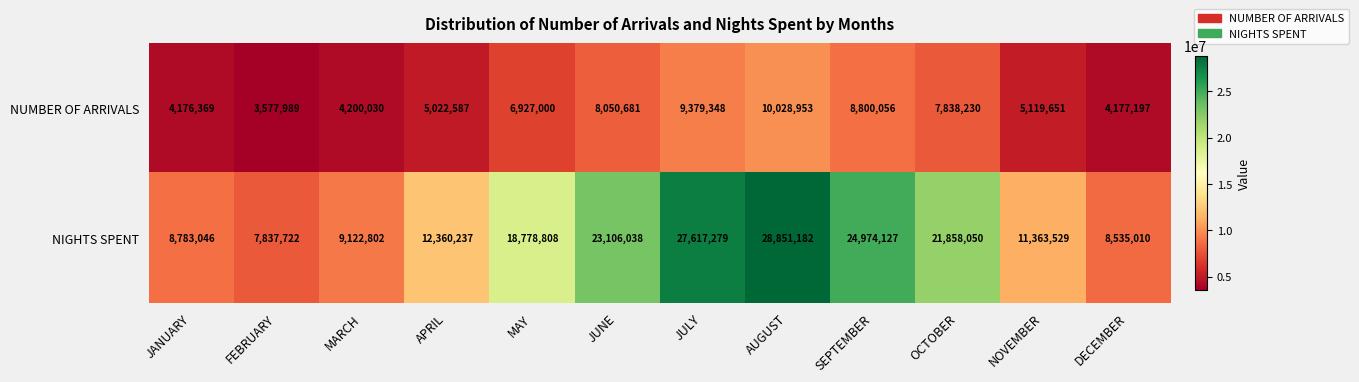

The value of NIGHTS SPENT at SEPTEMBER is 24974127. True or false?

True